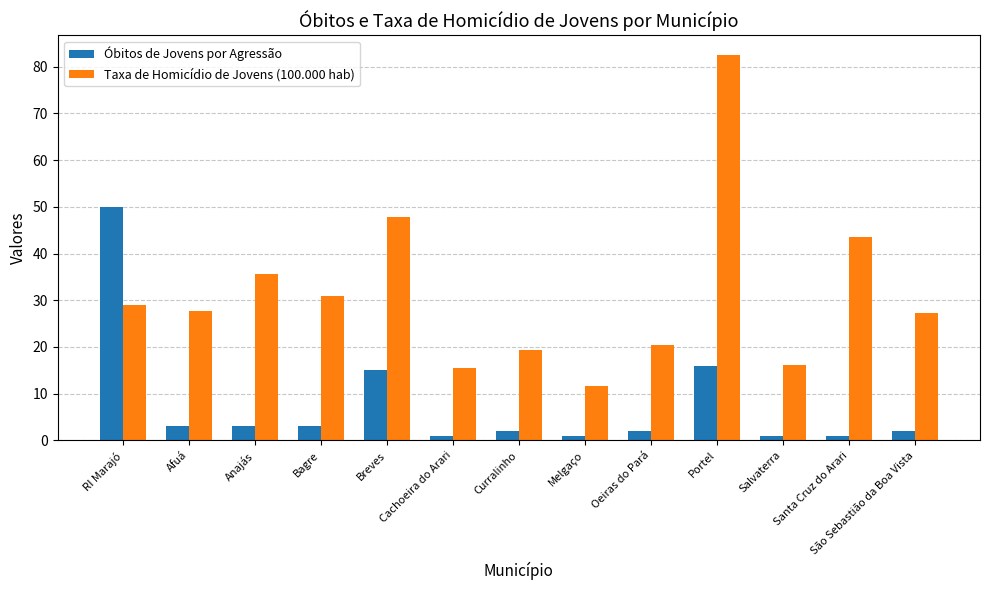

The Óbitos de Jovens por Agressão series shows 2.0 at São Sebastião da Boa Vista. True or false?

True